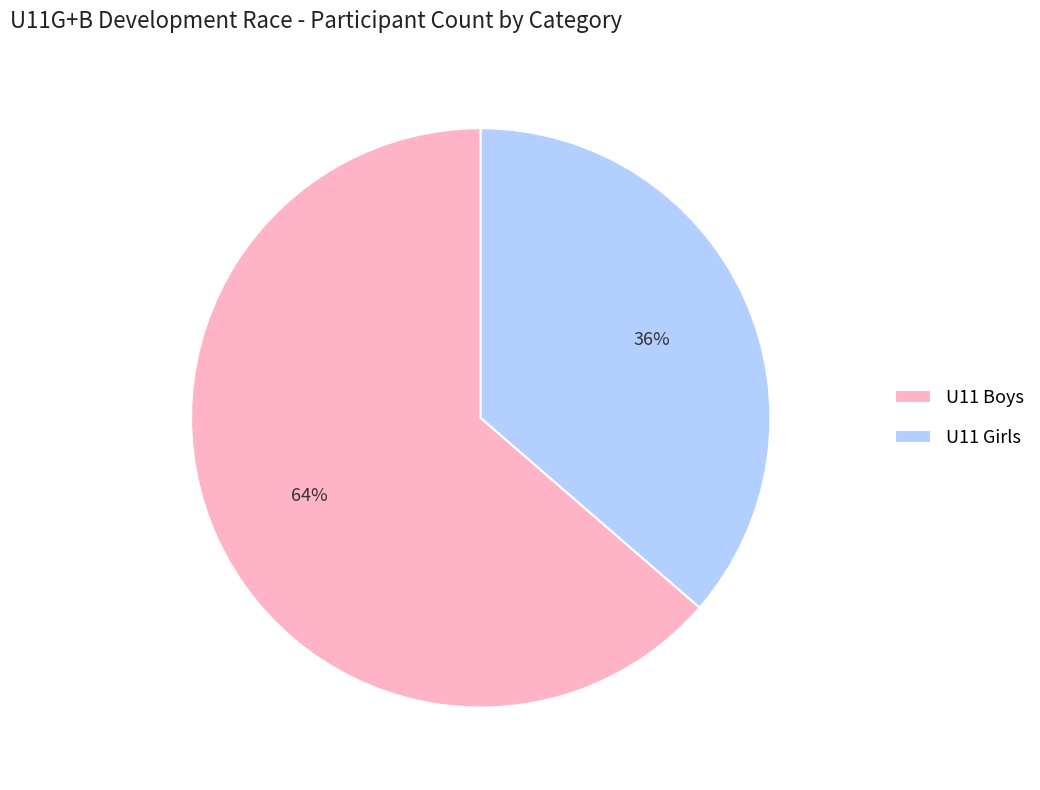

Which slice represents more than half of the pie?

U11 Boys